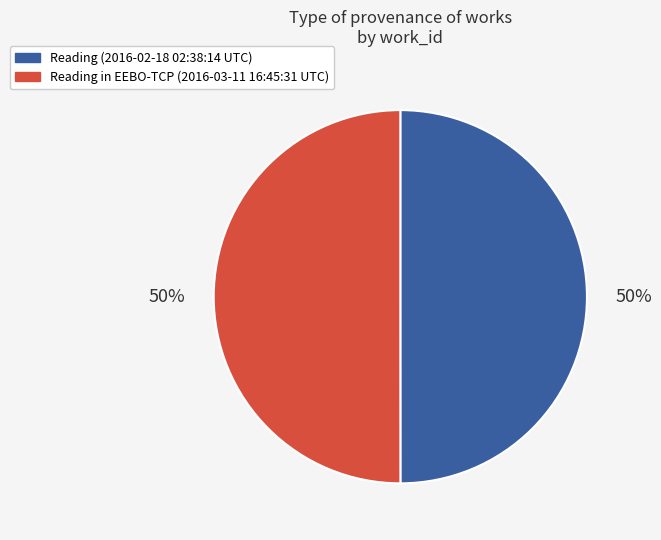

Count the number of slices in the pie.

2